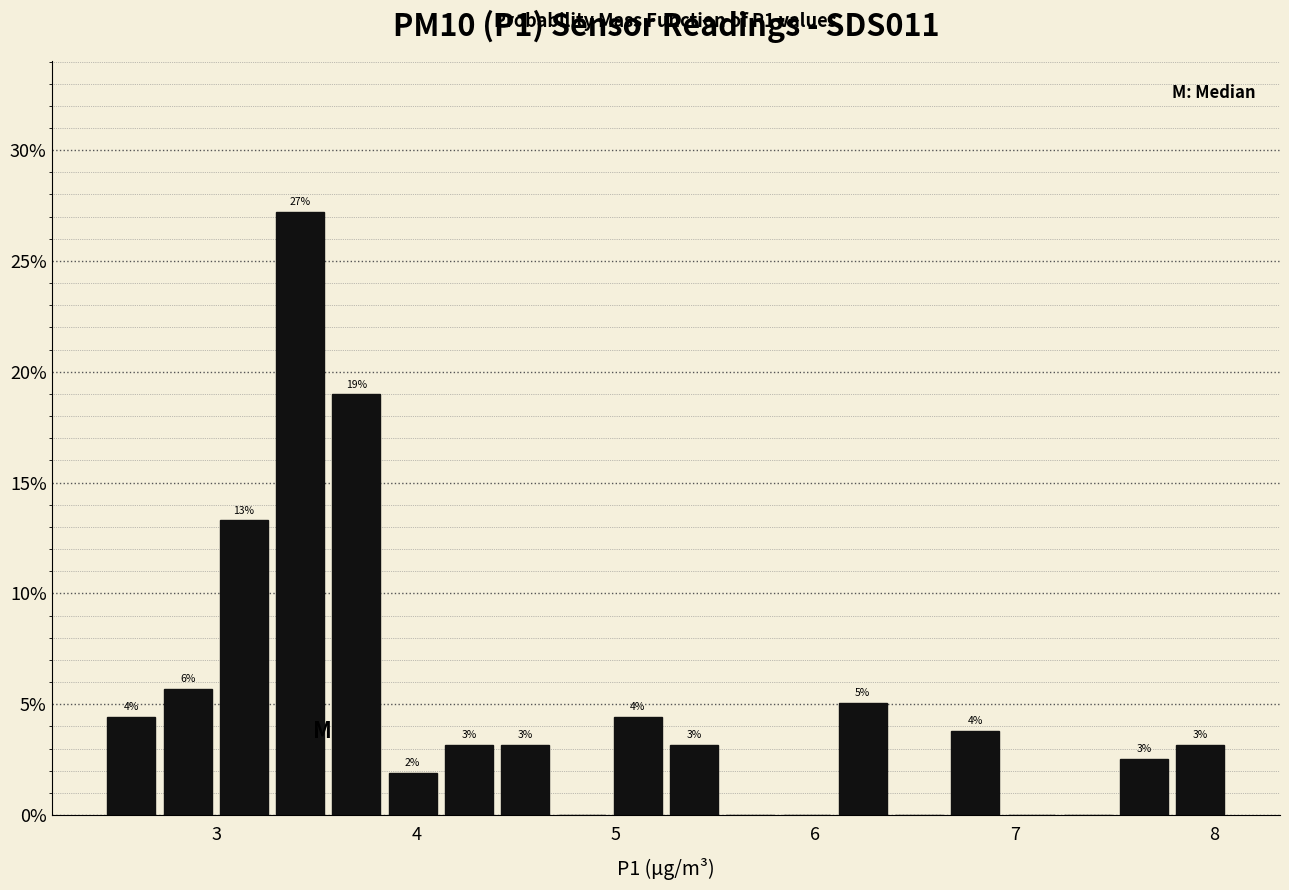

Read against the x-axis, roughly where is the centre of the tallest bar?

3.4